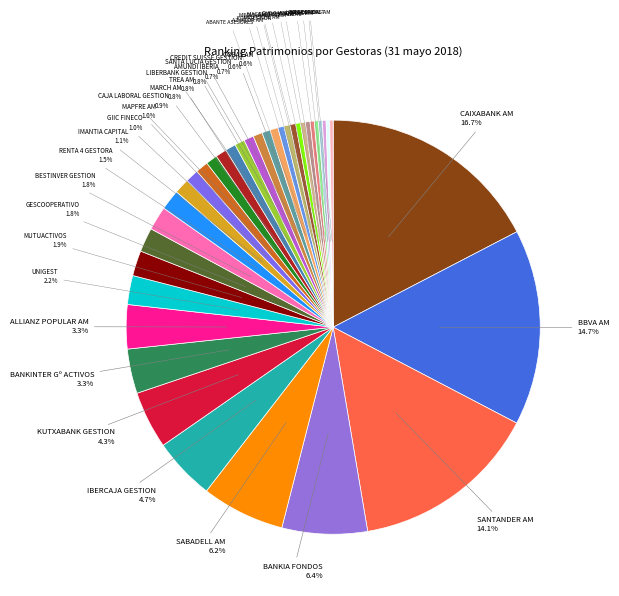

To the nearest percent, what is the difference between the largest and smallest slice percentages?

17%